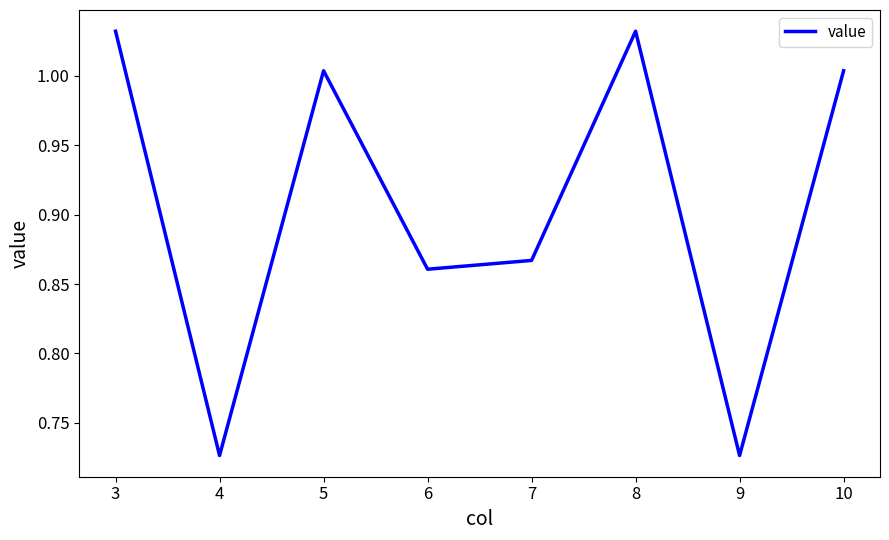

The value at 8 is 0.6. True or false?

False